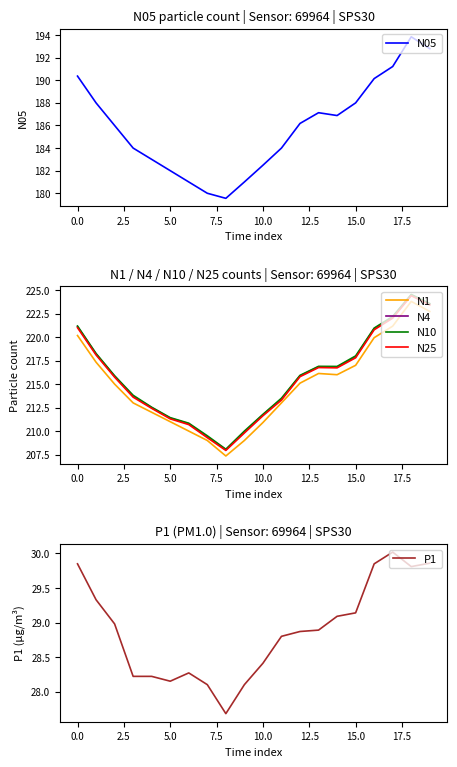

What is the maximum value for N10?

224.5